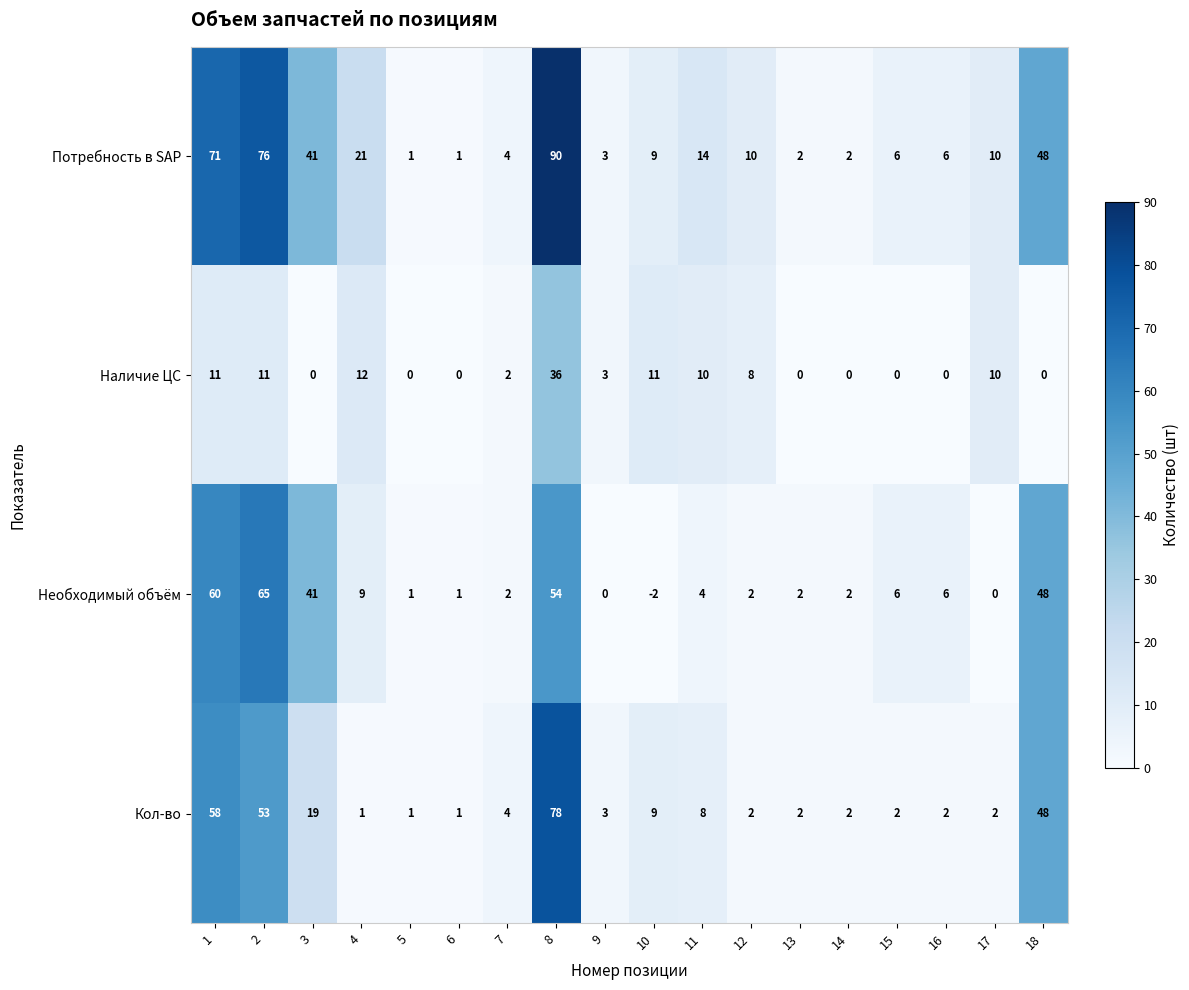

Where is Наличие ЦС nearest to the value 18?

4